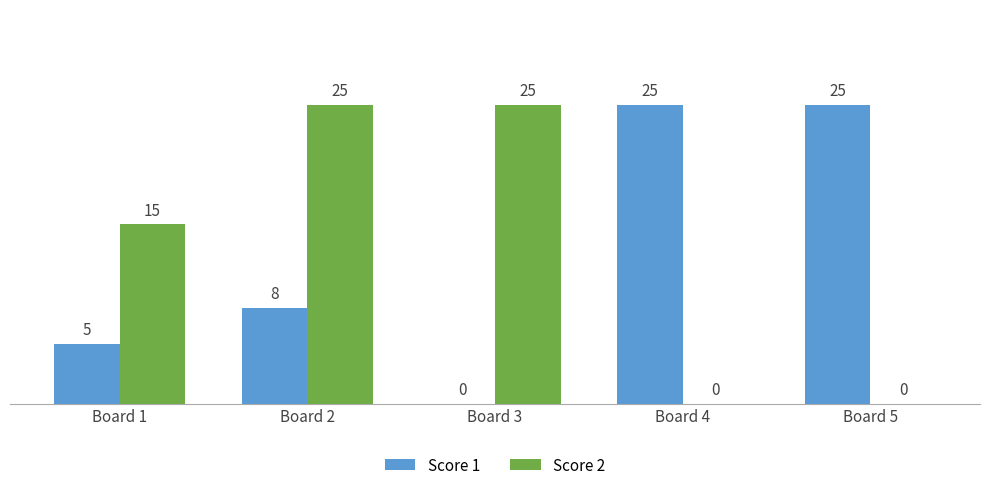

Where is Score 2 nearest to the value 12?

Board 1